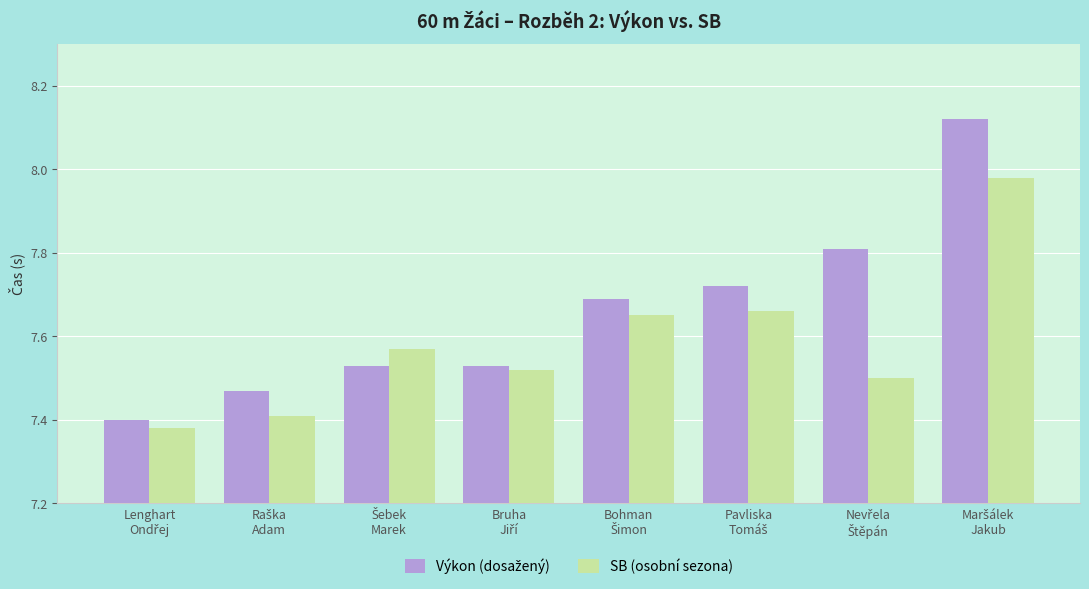

How many data points does each series have?

8